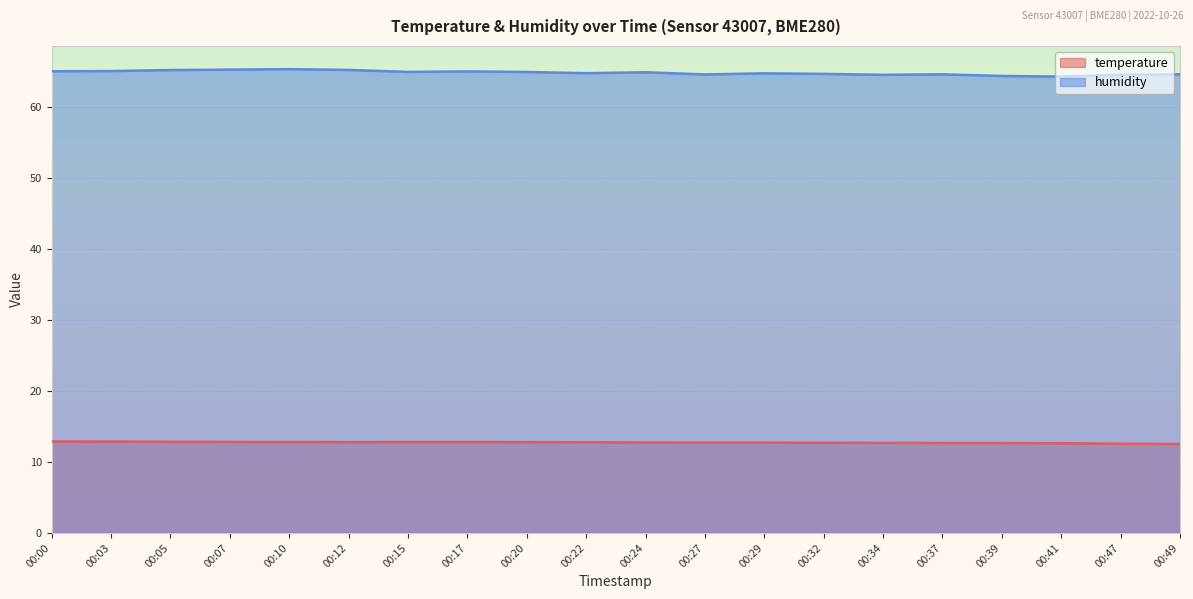

At which category does the chart reach its peak across all series?

00:10